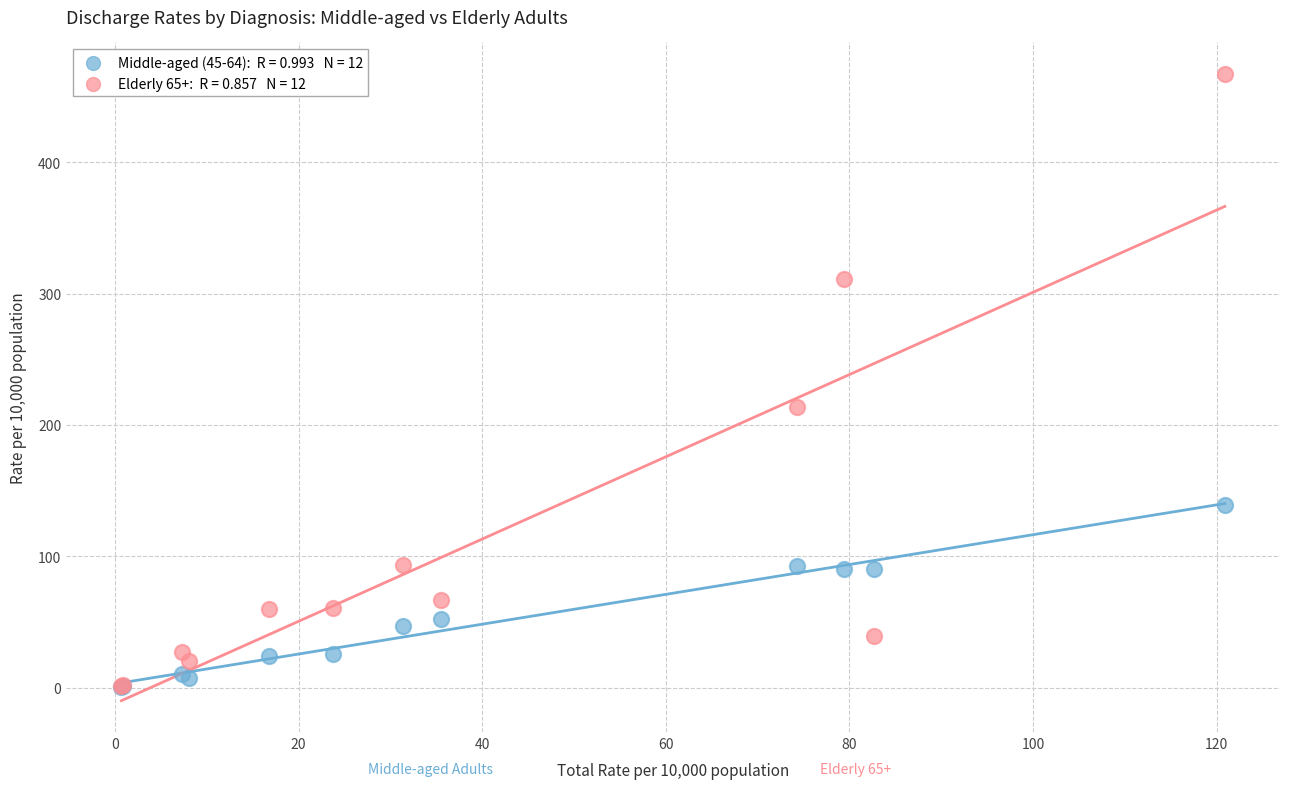

Across all series, what Y value is closest to 234?

213.3